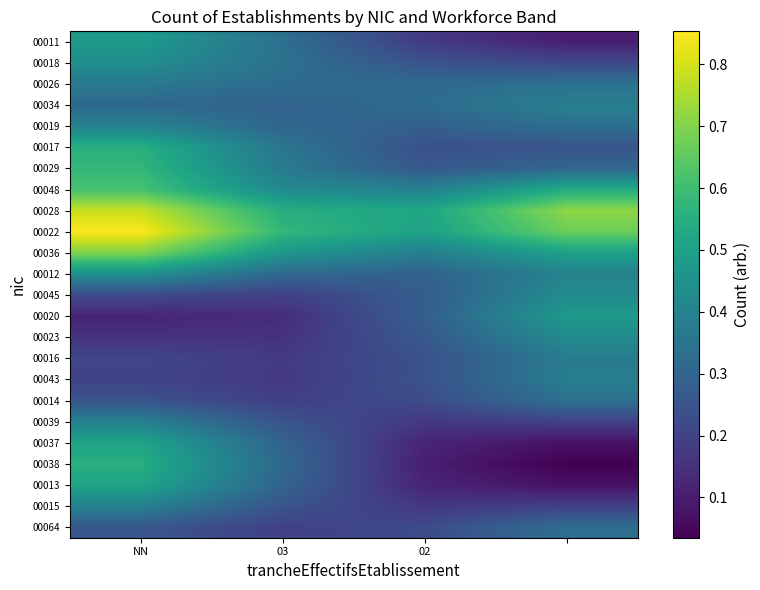

At how many categories does at least one series exceed 0?

4